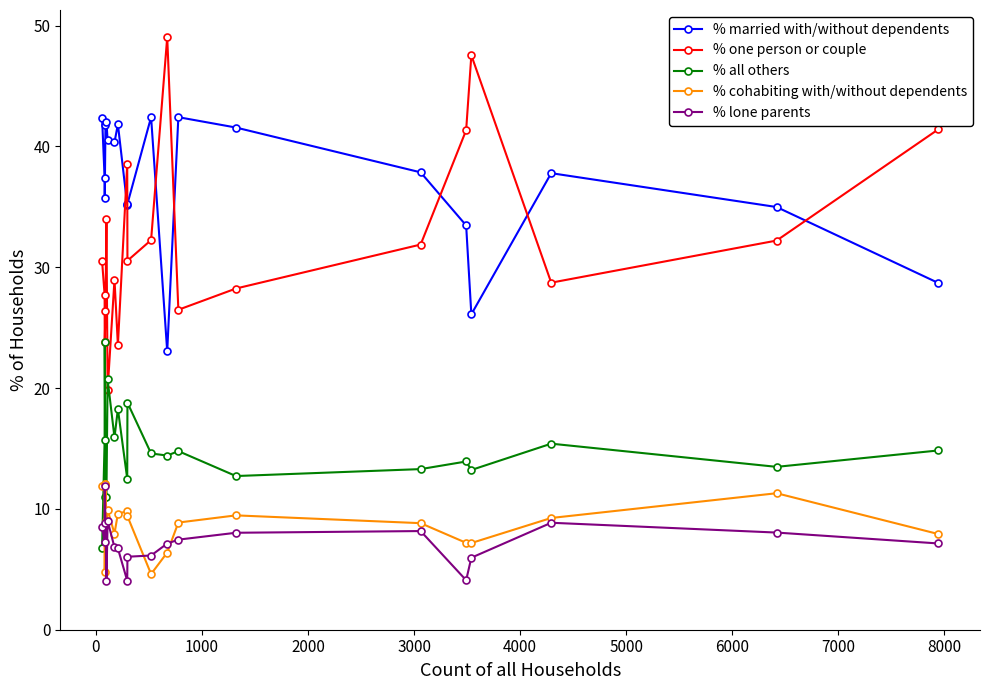

How many lines are shown in the chart?

5